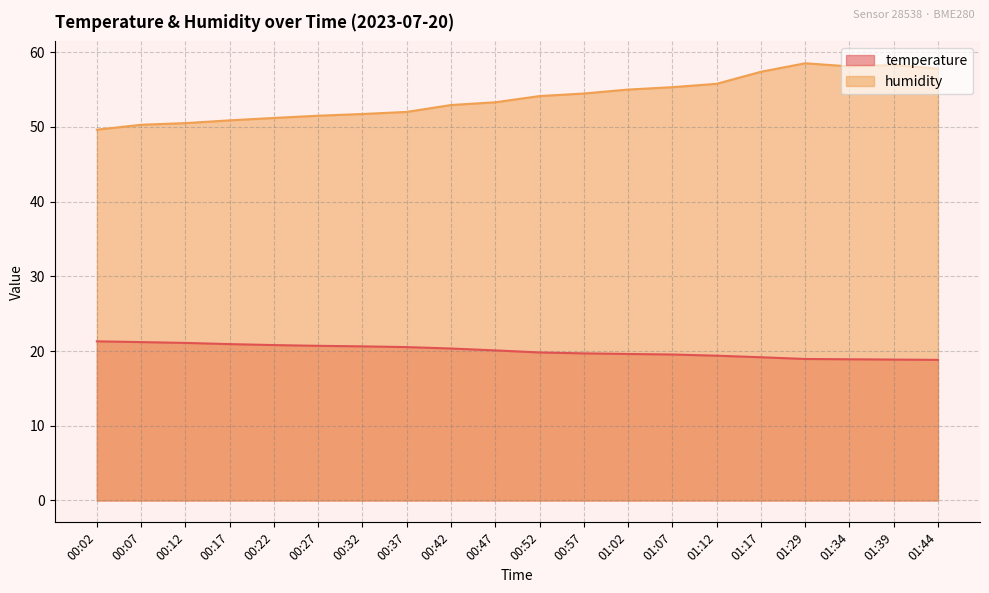

What is the value of the temperature point at the 13th from the left?

19.6